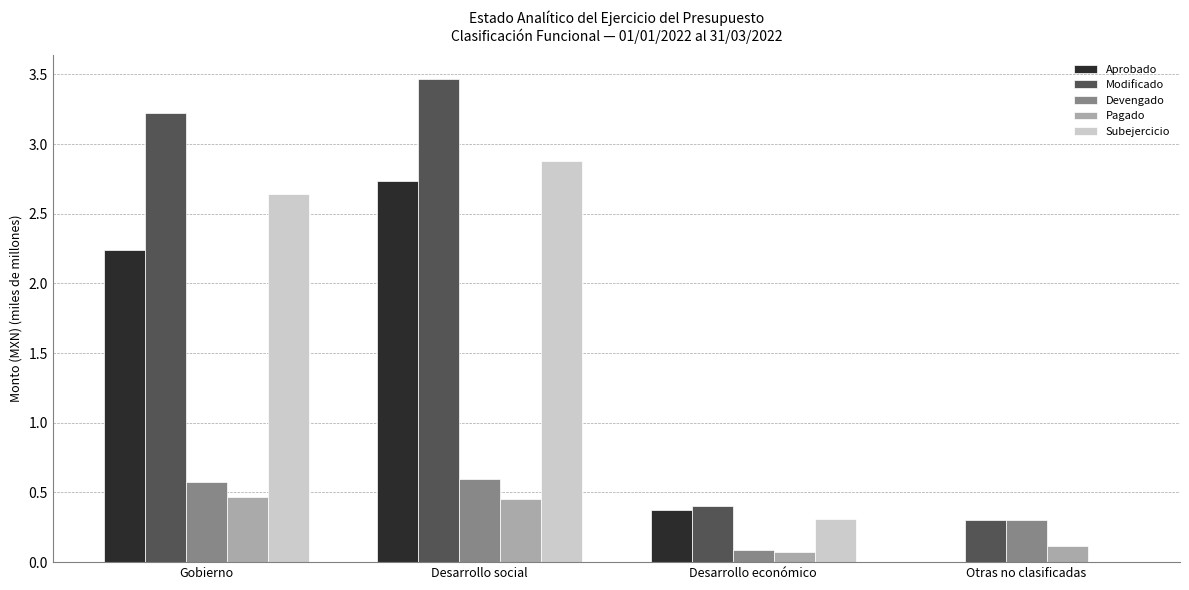

Which series changed the most between Gobierno and Otras no clasificadas?

Modificado